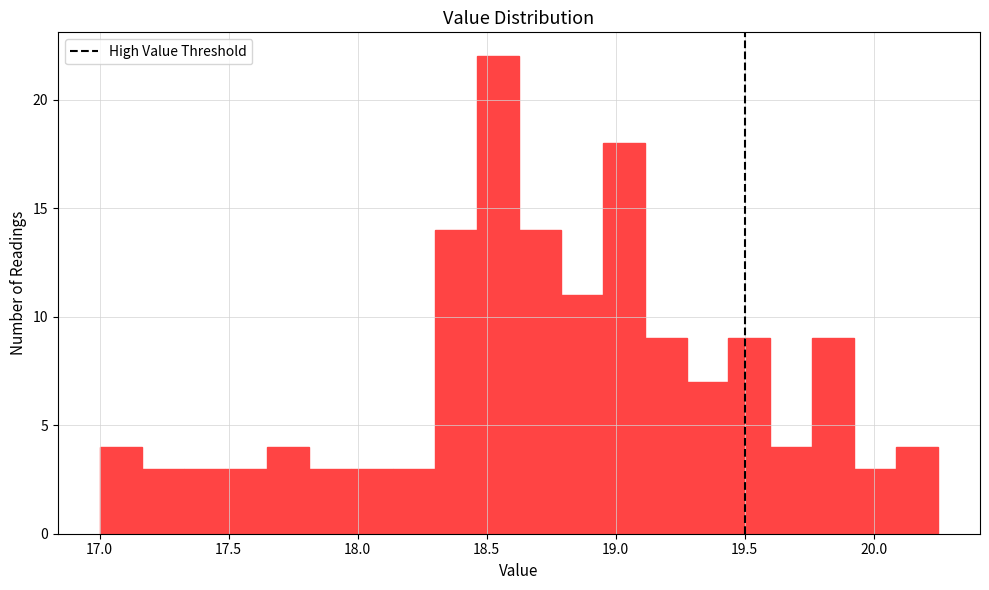

Around what value on the x-axis is the tallest bar? Give the approximate position of its centre, as read against the axis.

18.55